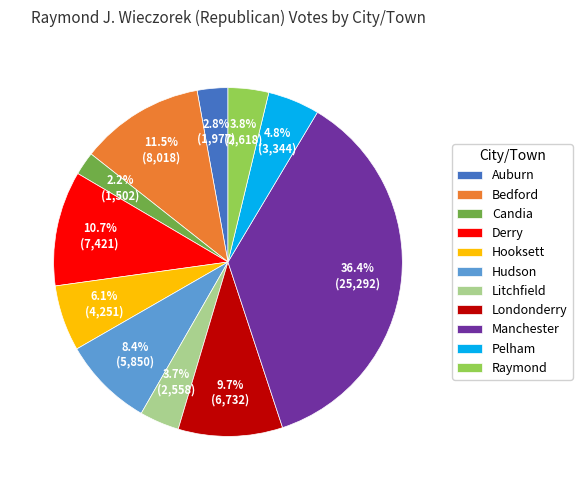

What is the largest slice in the pie chart?

Manchester